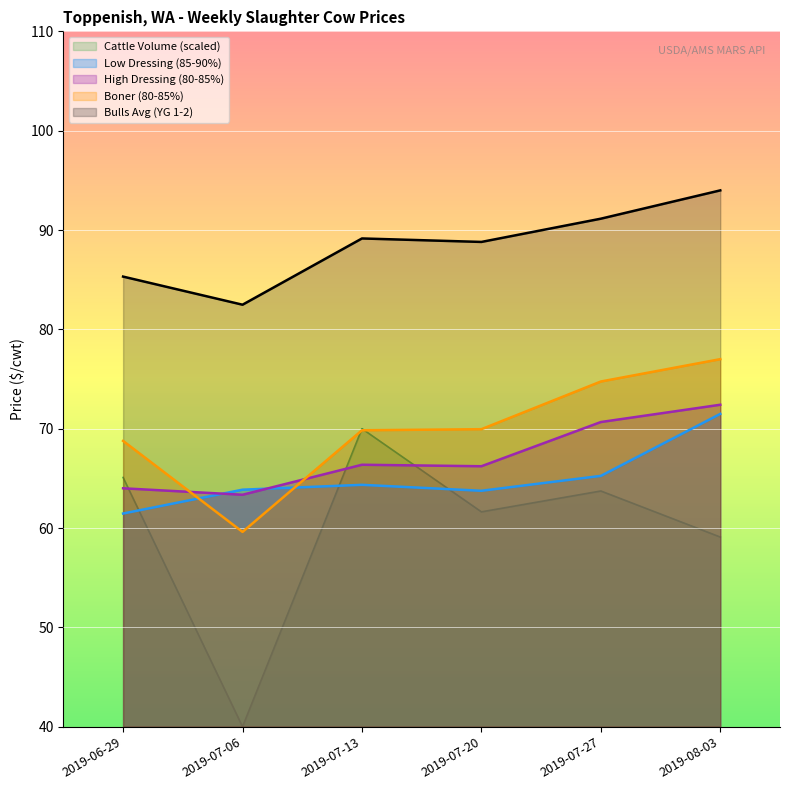

True or false: Boner (80-85%) has a value of 70.0 at 2019-07-20.

True